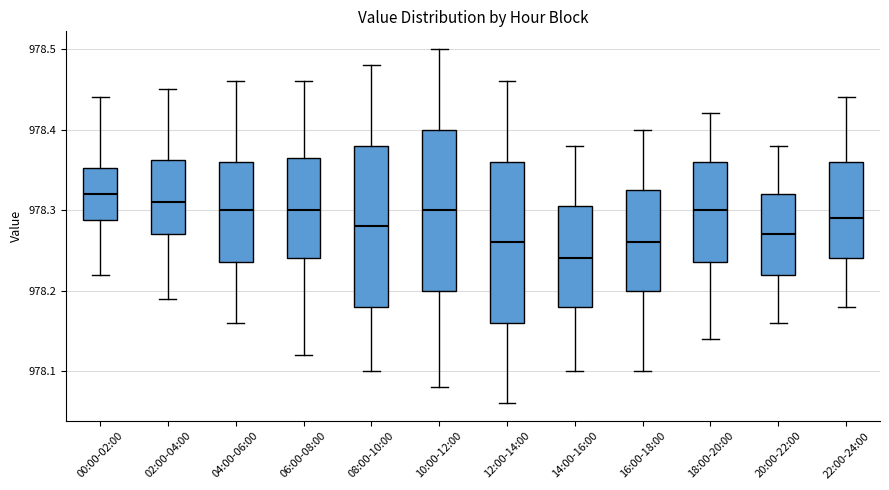

Reading left to right, read every box against the y-axis: the position of its median line, the range the box covers, and the ends of its whiskers. The values are not printed on the chart, so give them approximately, as read against the axis.

00:00-02:00: median 978.32, box 978.29 to 978.35, whiskers 978.22 to 978.44
02:00-04:00: median 978.31, box 978.27 to 978.36, whiskers 978.19 to 978.45
04:00-06:00: median 978.30, box 978.24 to 978.36, whiskers 978.16 to 978.46
06:00-08:00: median 978.30, box 978.24 to 978.37, whiskers 978.12 to 978.46
08:00-10:00: median 978.28, box 978.18 to 978.38, whiskers 978.10 to 978.48
10:00-12:00: median 978.30, box 978.20 to 978.40, whiskers 978.08 to 978.50
12:00-14:00: median 978.26, box 978.16 to 978.36, whiskers 978.06 to 978.46
14:00-16:00: median 978.24, box 978.18 to 978.31, whiskers 978.10 to 978.38
16:00-18:00: median 978.26, box 978.20 to 978.33, whiskers 978.10 to 978.40
18:00-20:00: median 978.30, box 978.24 to 978.36, whiskers 978.14 to 978.42
20:00-22:00: median 978.27, box 978.22 to 978.32, whiskers 978.16 to 978.38
22:00-24:00: median 978.29, box 978.24 to 978.36, whiskers 978.18 to 978.44